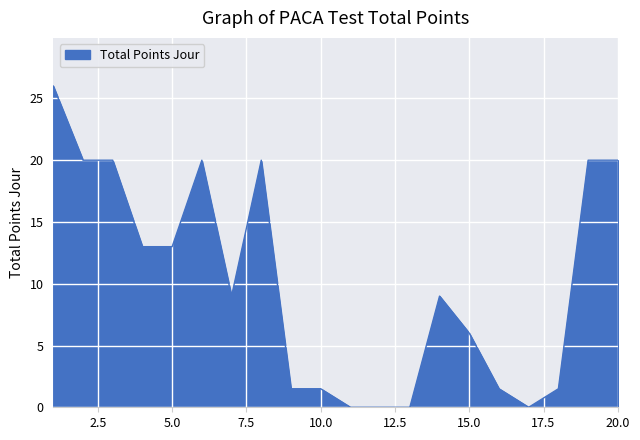

What is the difference between the maximum and minimum values?

26.0